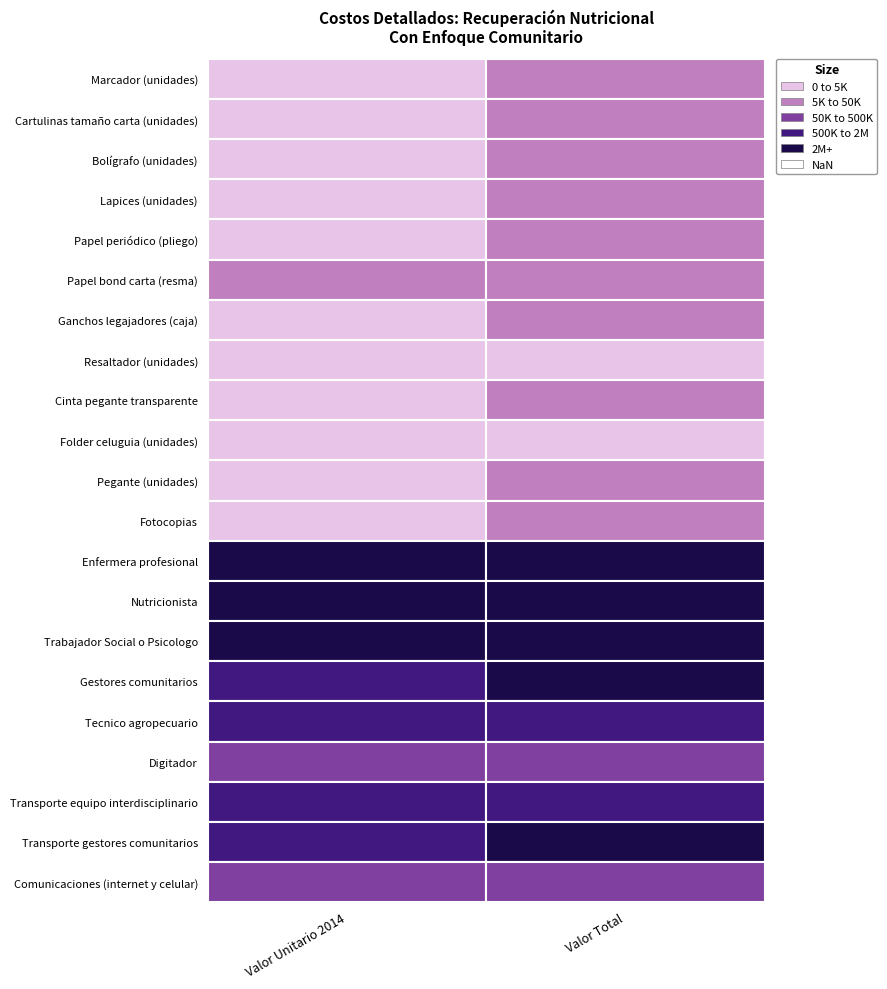

What is the average value of the Ganchos legajadores (caja) series?

10108.1